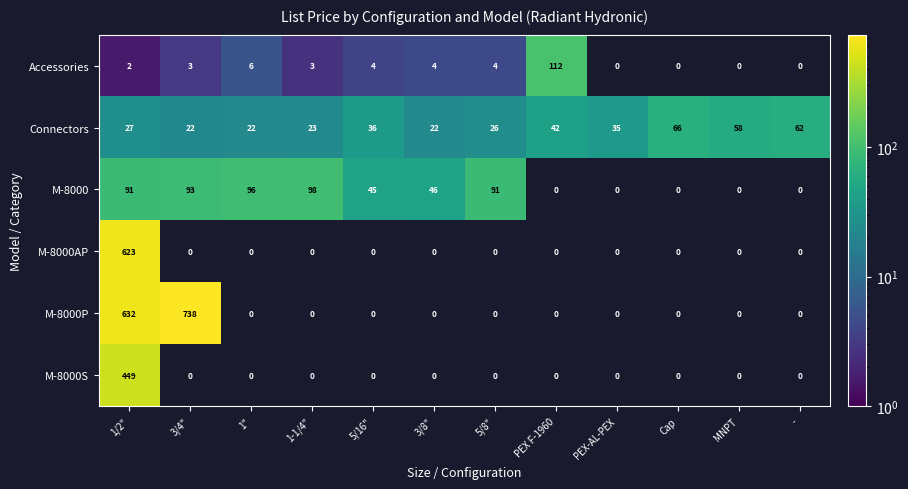

How many distinct data groups are displayed?

6